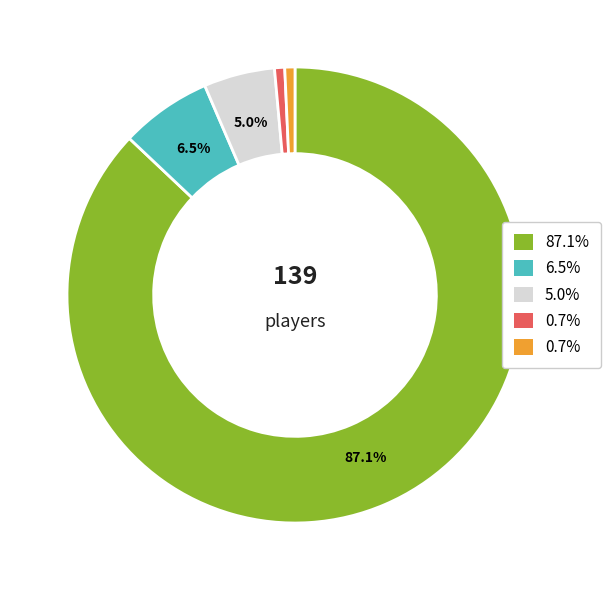

To the nearest percent, what is the average slice percentage?

20%